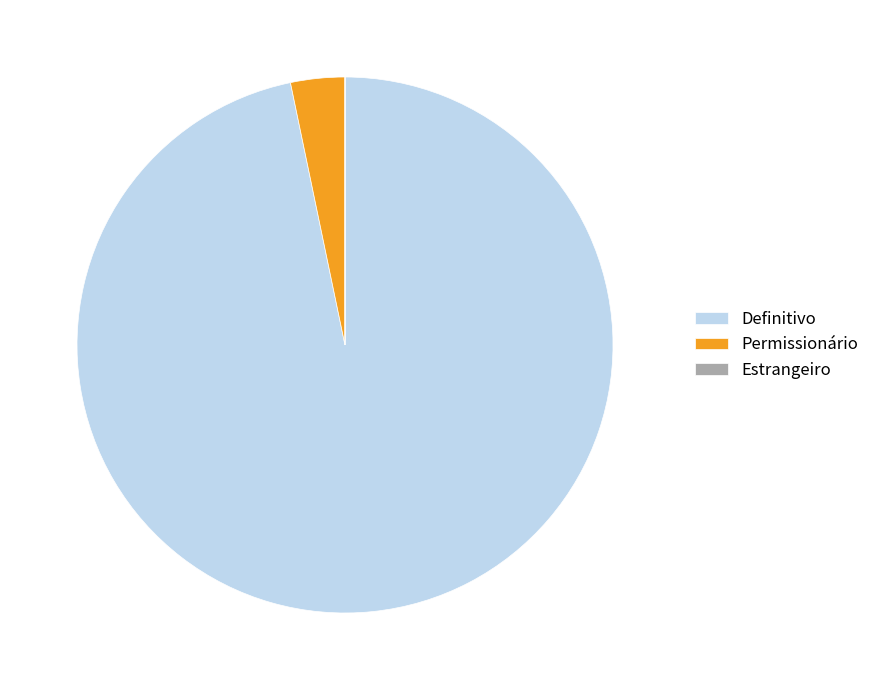

Which slice is the largest?

Definitivo